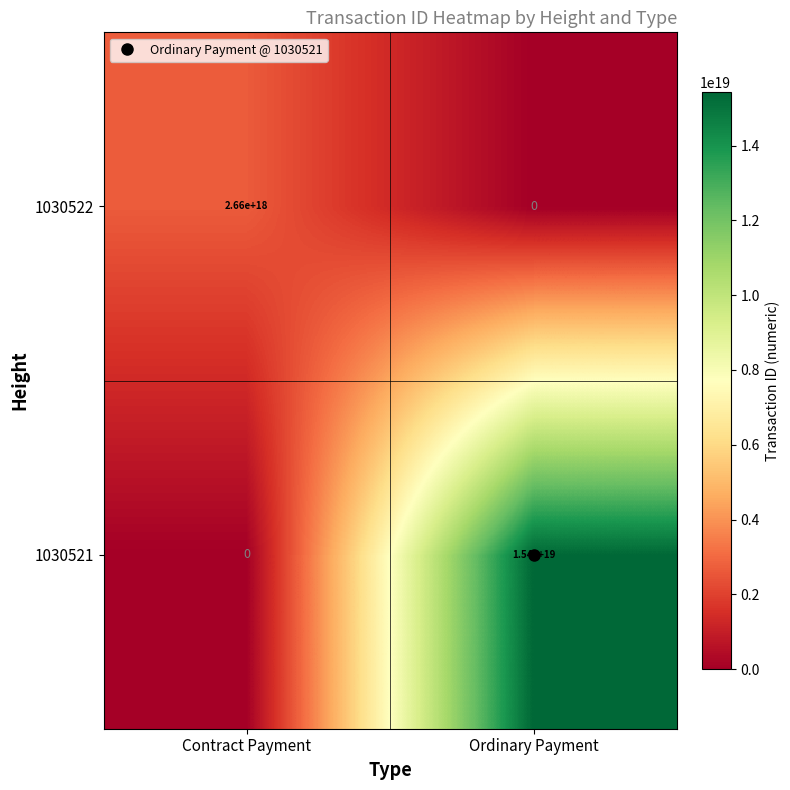

Rank the series by their average value, from highest to lowest.

1030521, 1030522